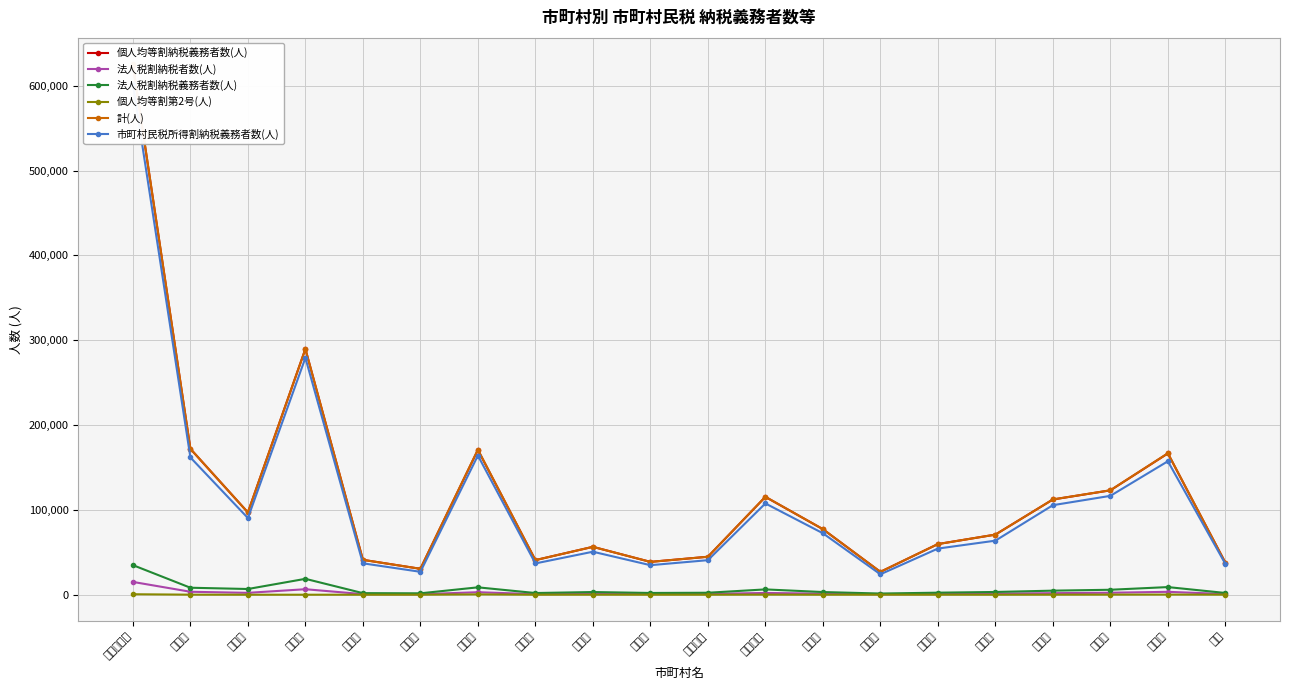

What is the label of the 16th point from the right?

行田市